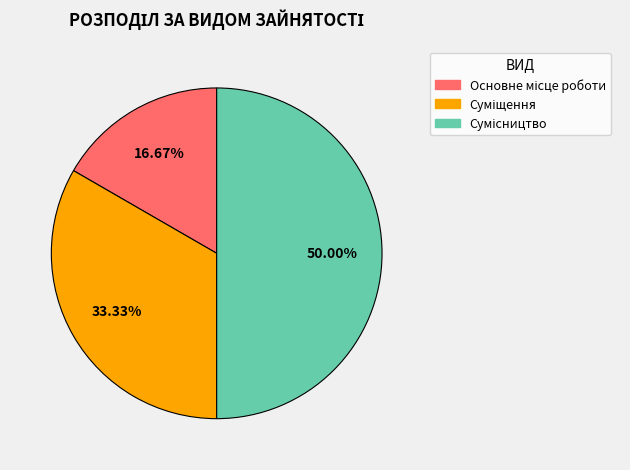

How many slices are in this pie chart?

3